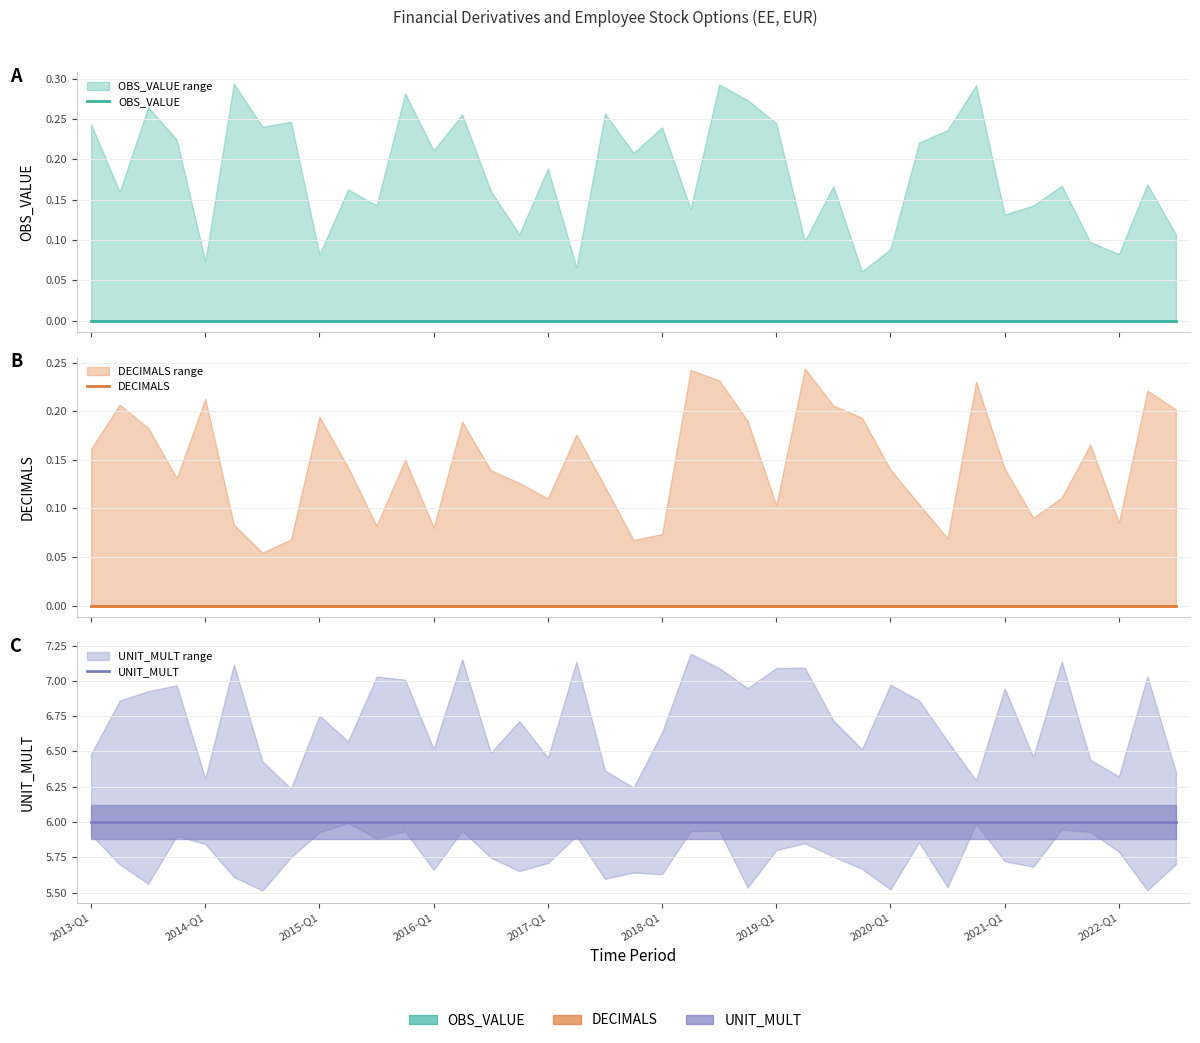

At which label does OBS_VALUE reach its peak?

2013-Q1